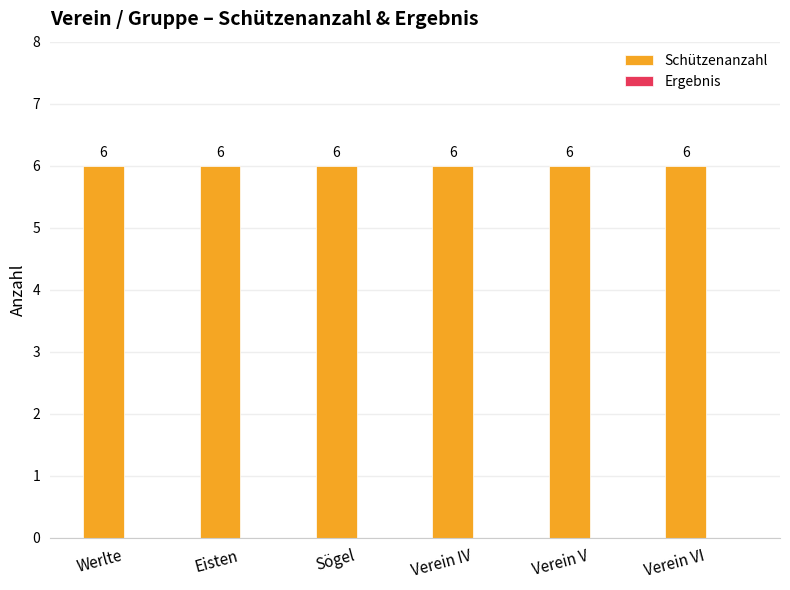

The value of Schützenanzahl at Verein VI is 6. True or false?

True